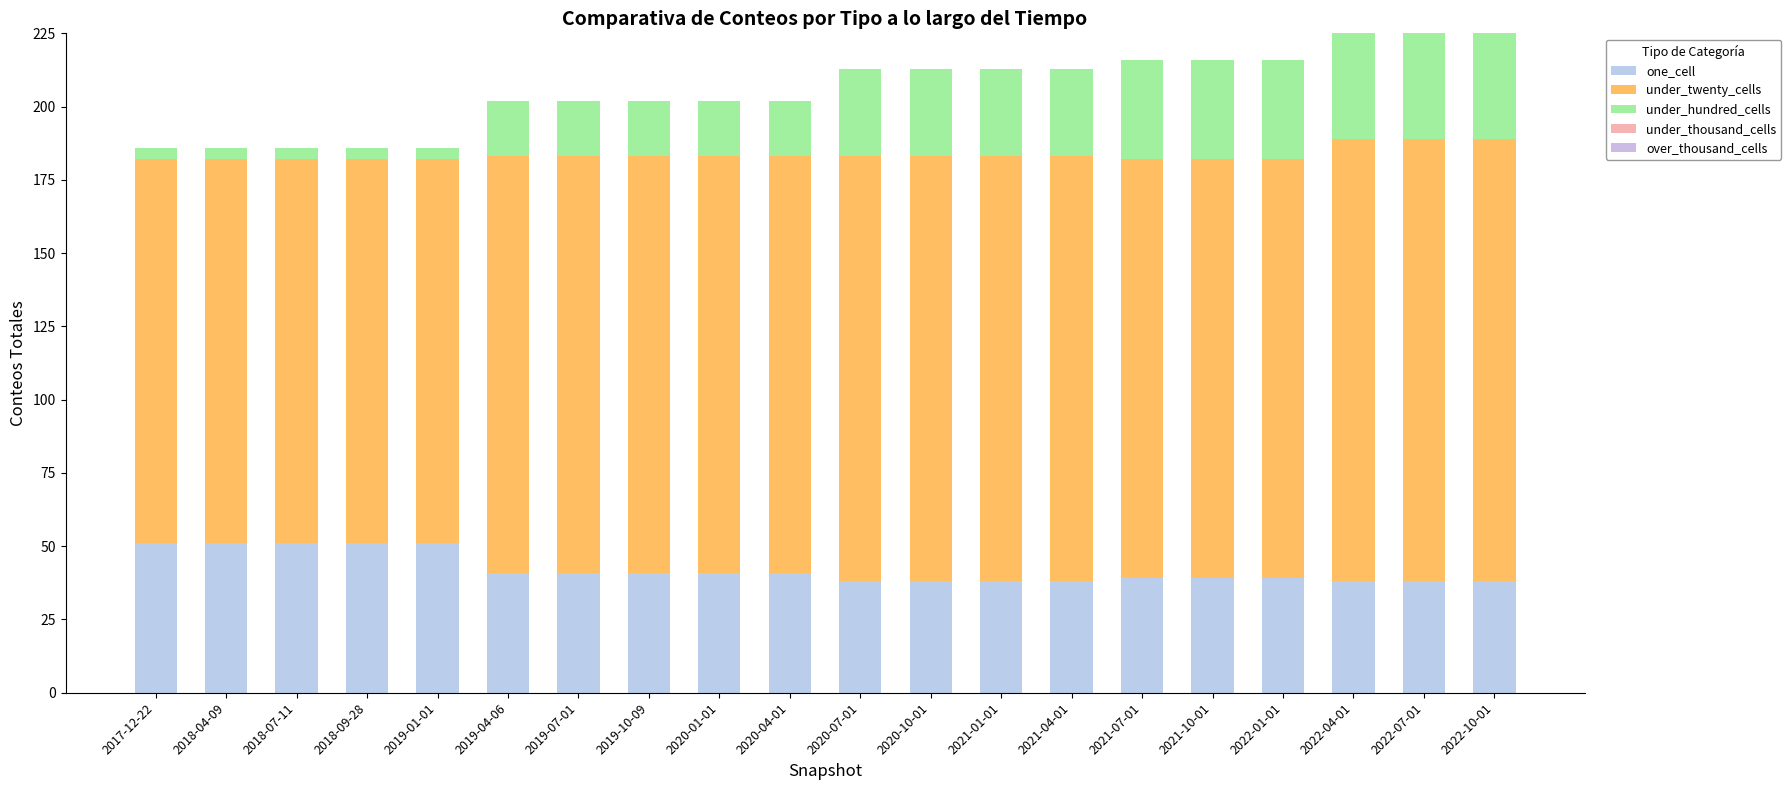

Is it true that one_cell equals 83 at 2018-09-28?

False